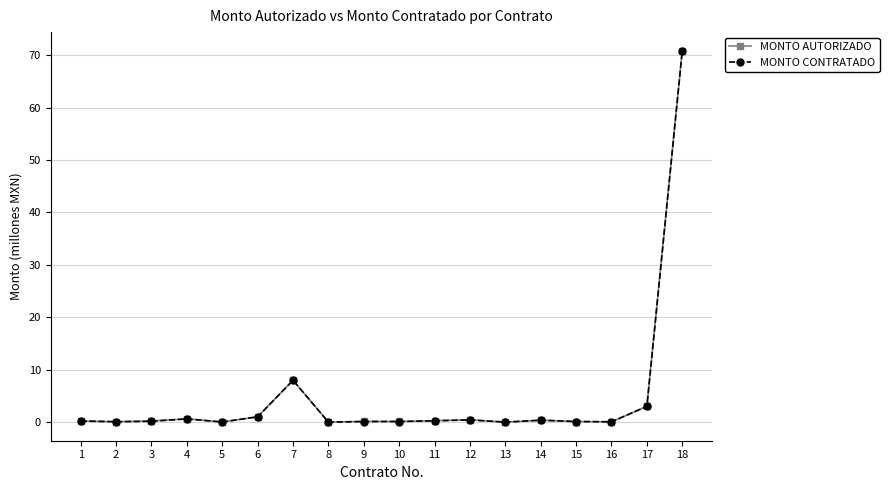

The MONTO AUTORIZADO series shows 70.9 at 18. True or false?

True